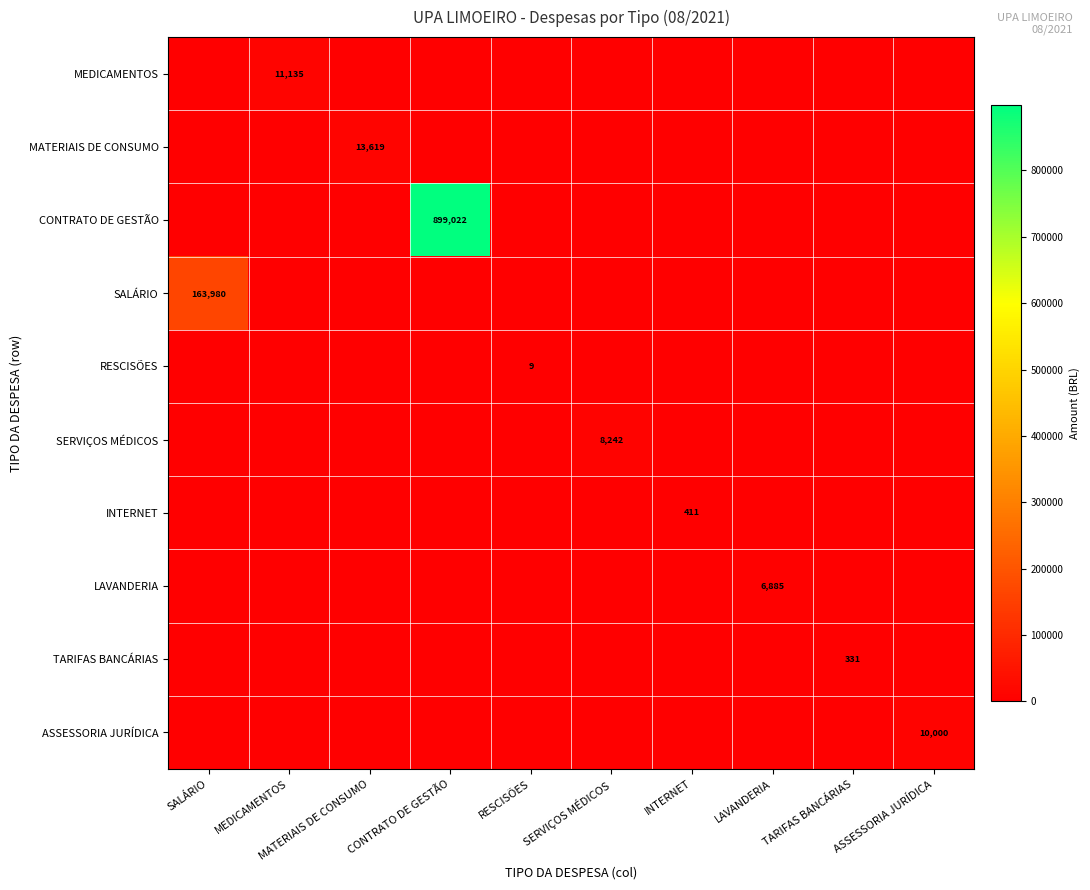

Is it true that INTERNET equals 707 at INTERNET?

False